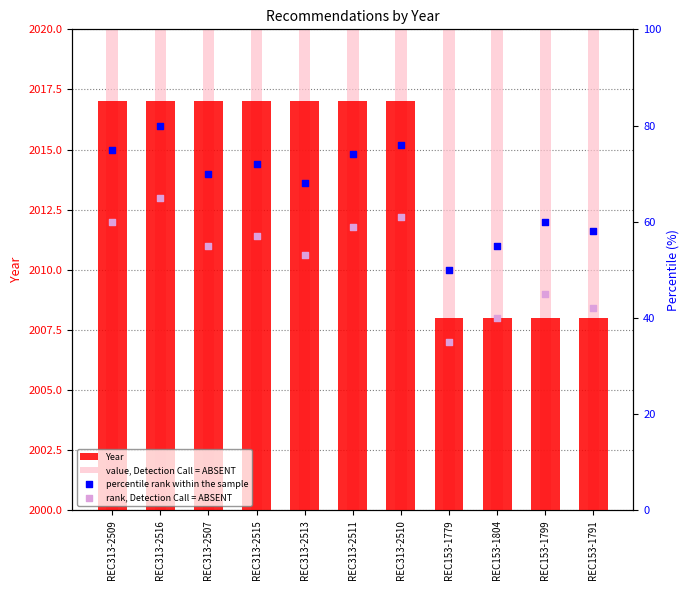

Which series reaches the minimum Y coordinate?

rank, Detection Call = ABSENT